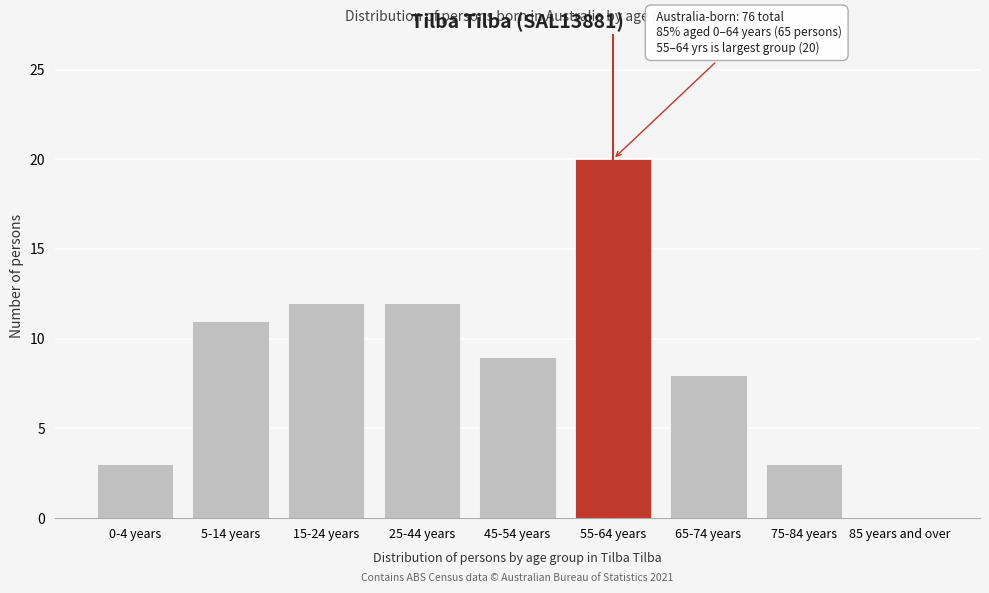

Reading left to right, list all the values displayed in this chart.

0-4 years=3	5-14 years=11	15-24 years=12	25-44 years=12	45-54 years=9	55-64 years=20	65-74 years=8	75-84 years=3	85 years and over=0